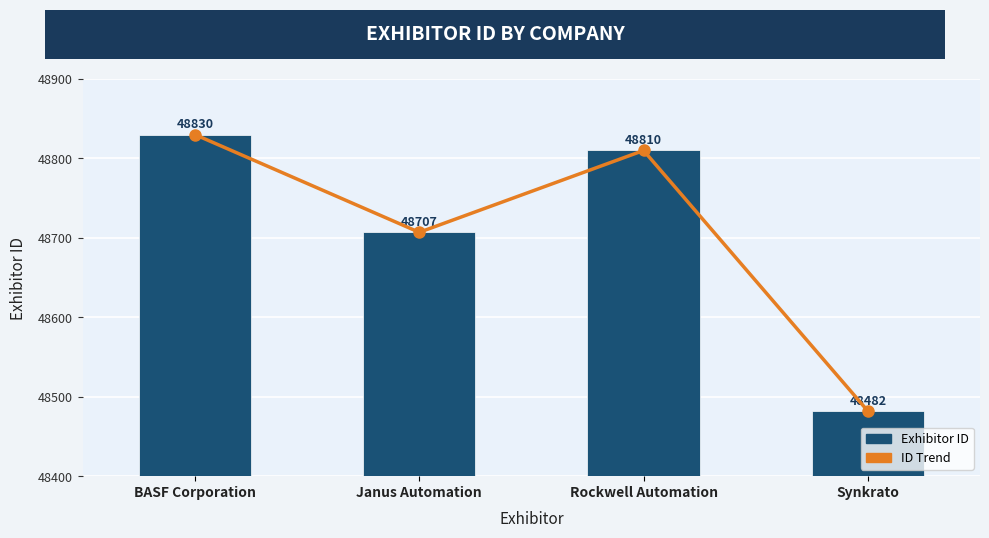

What position from the right is Rockwell Automation?

2